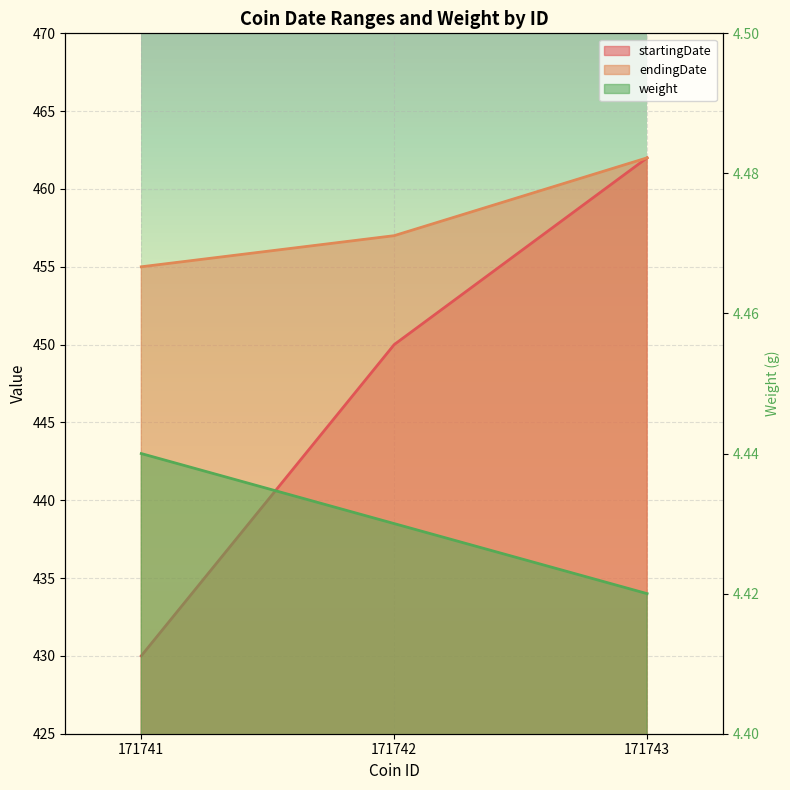

What value does the startingDate series have at 171741?

430.0